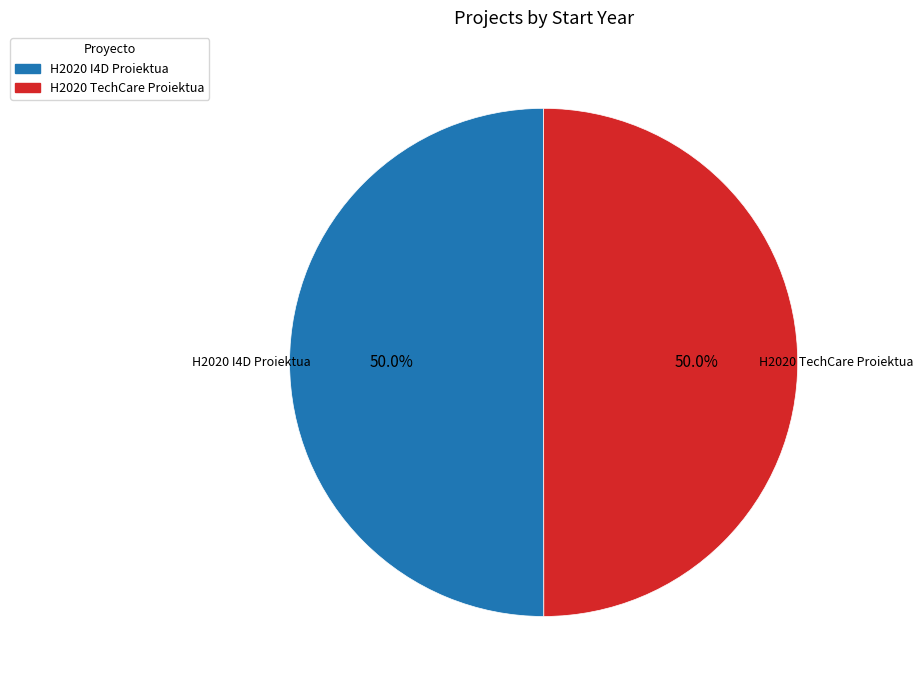

Is it true that H2020 TechCare Proiektua is 58% of the pie?

False